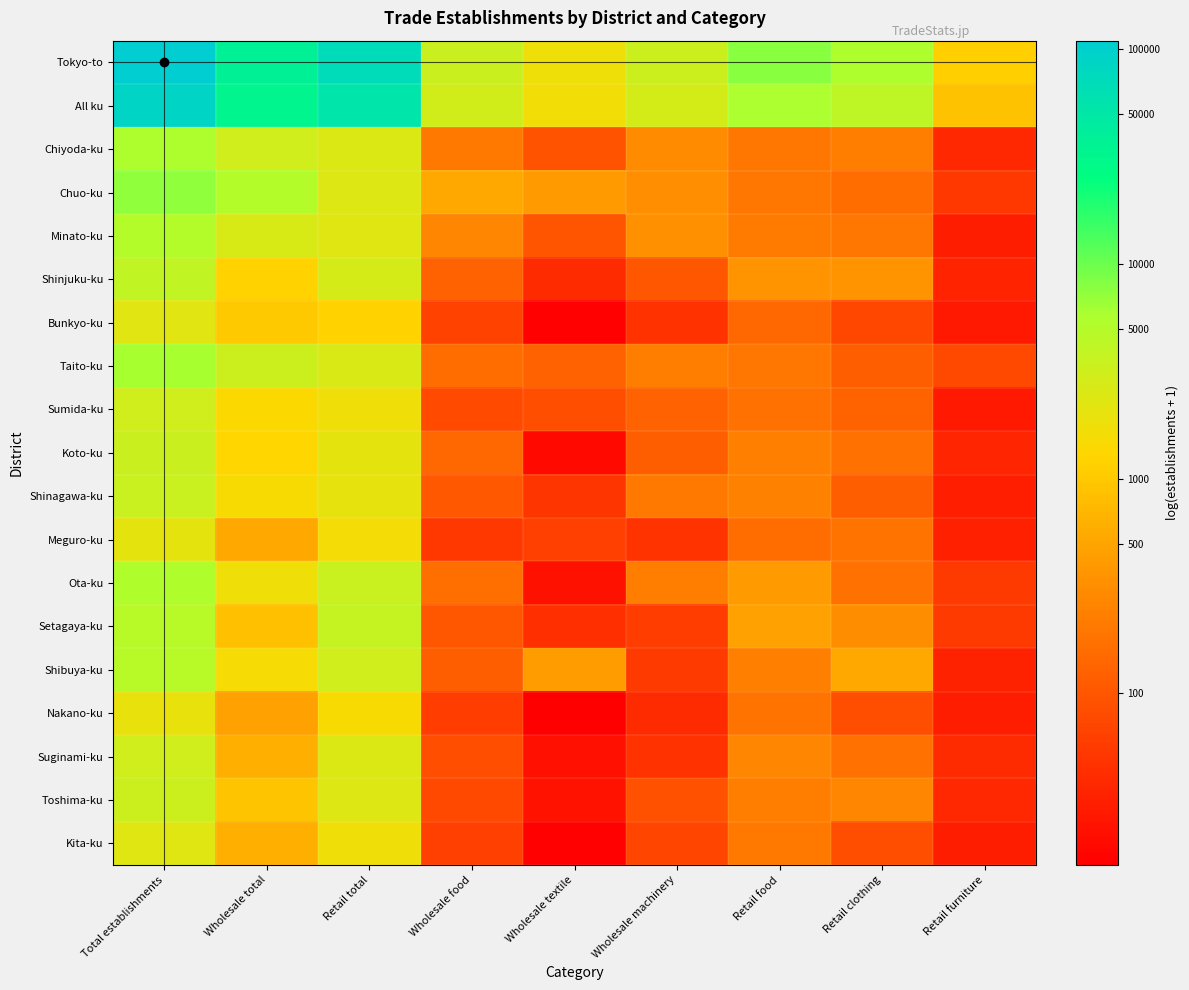

What is the total value across all series at Wholesale total?

142.8